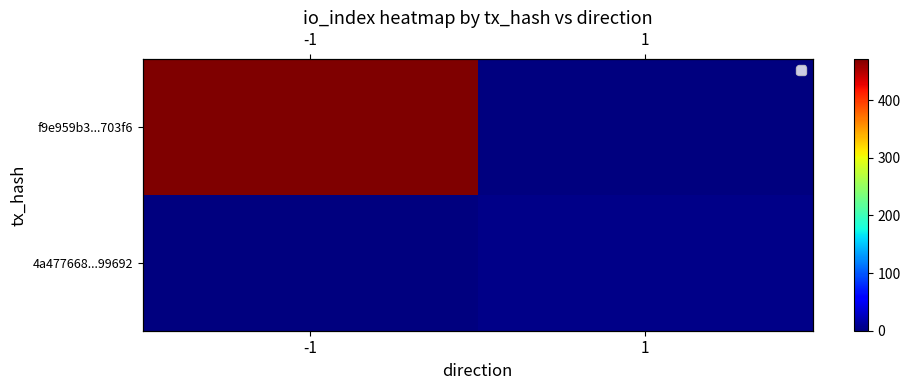

List the labels in order of 4a477668...99692 value, largest first.

1, -1